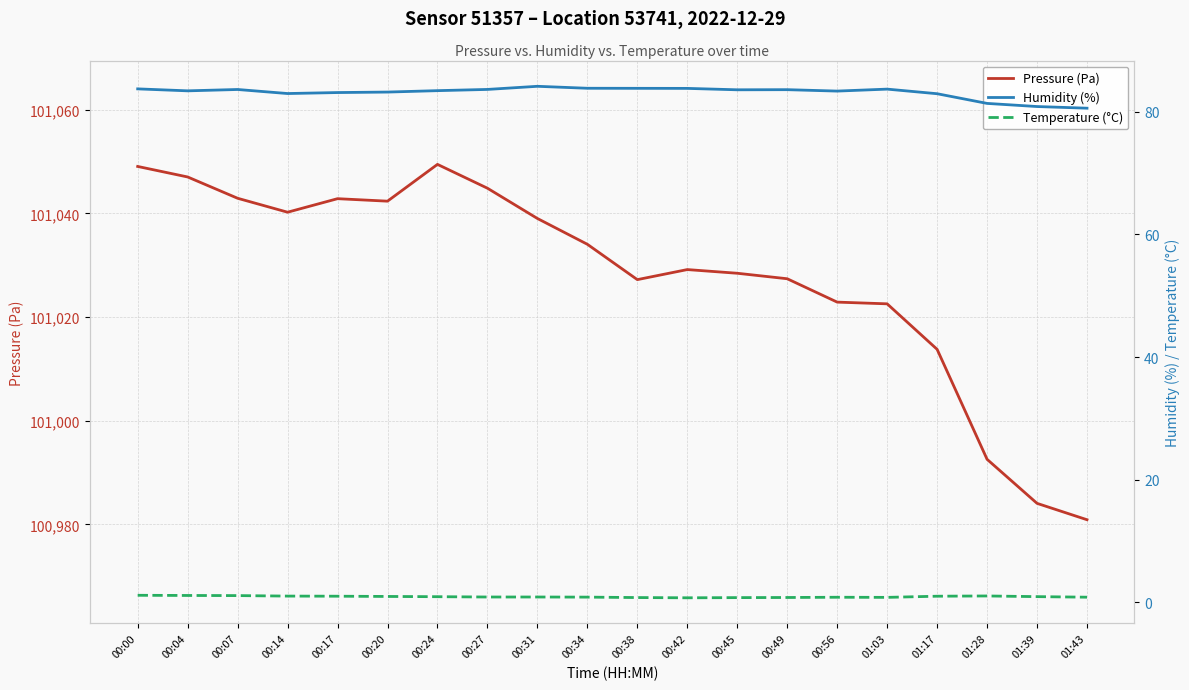

What is the sum of the Temperature (°C) values at 00:14 and 00:20?

2.0